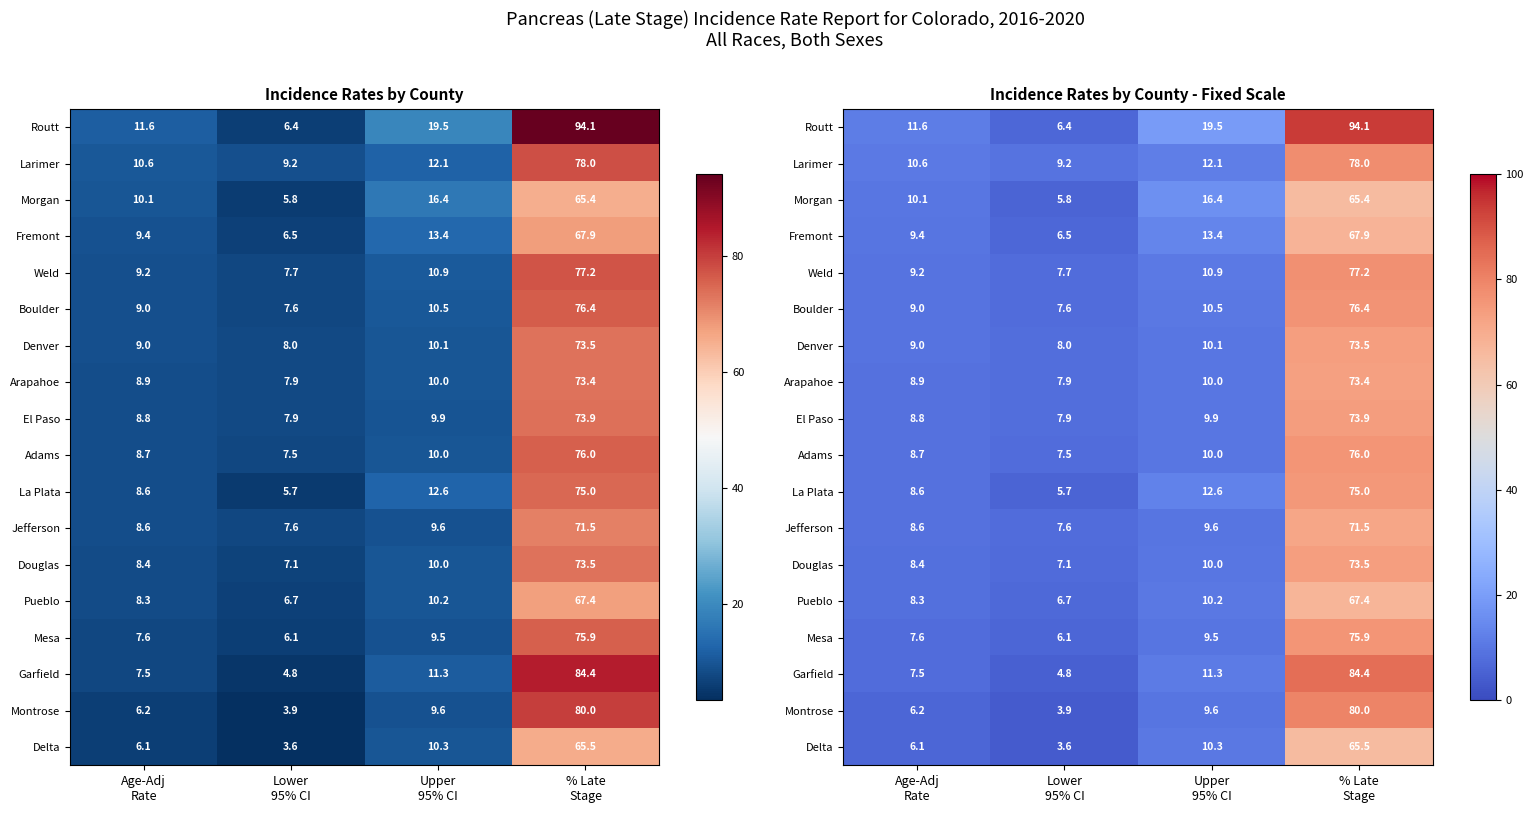

Where is La Plata nearest to the value 40?

Upper 95% CI